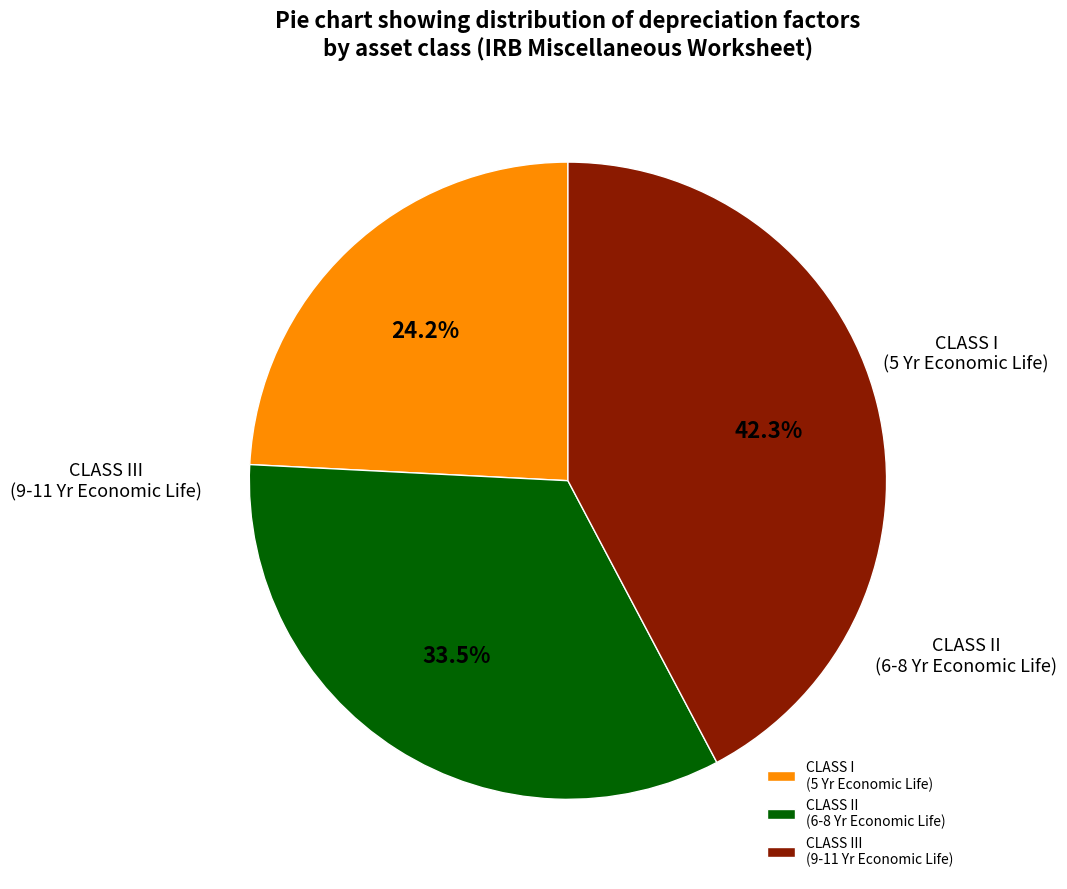

Does any single category account for the majority?

No